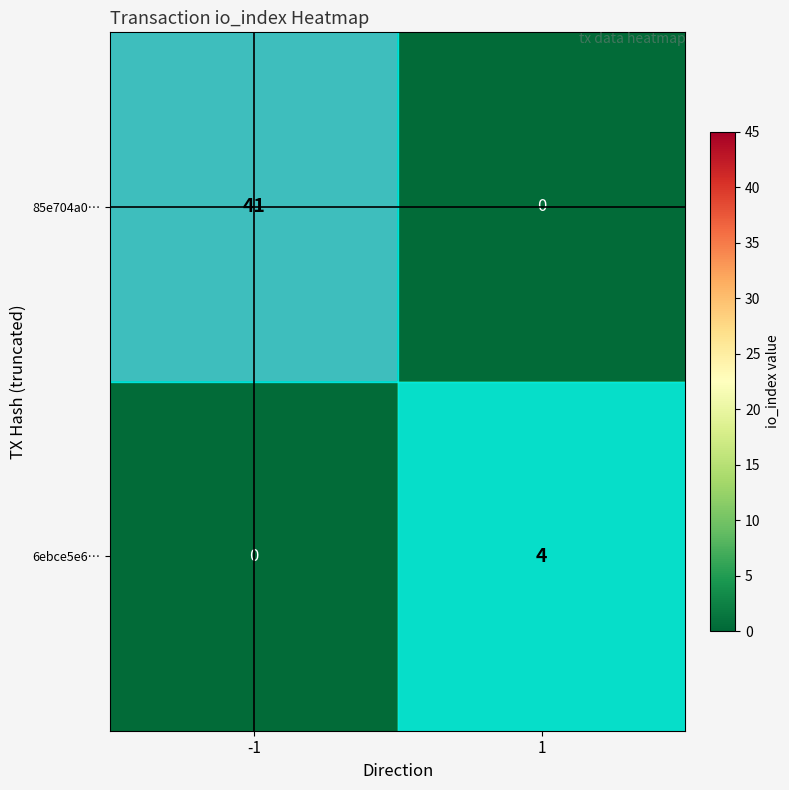

What is the spread (max minus min) of values at -1?

41